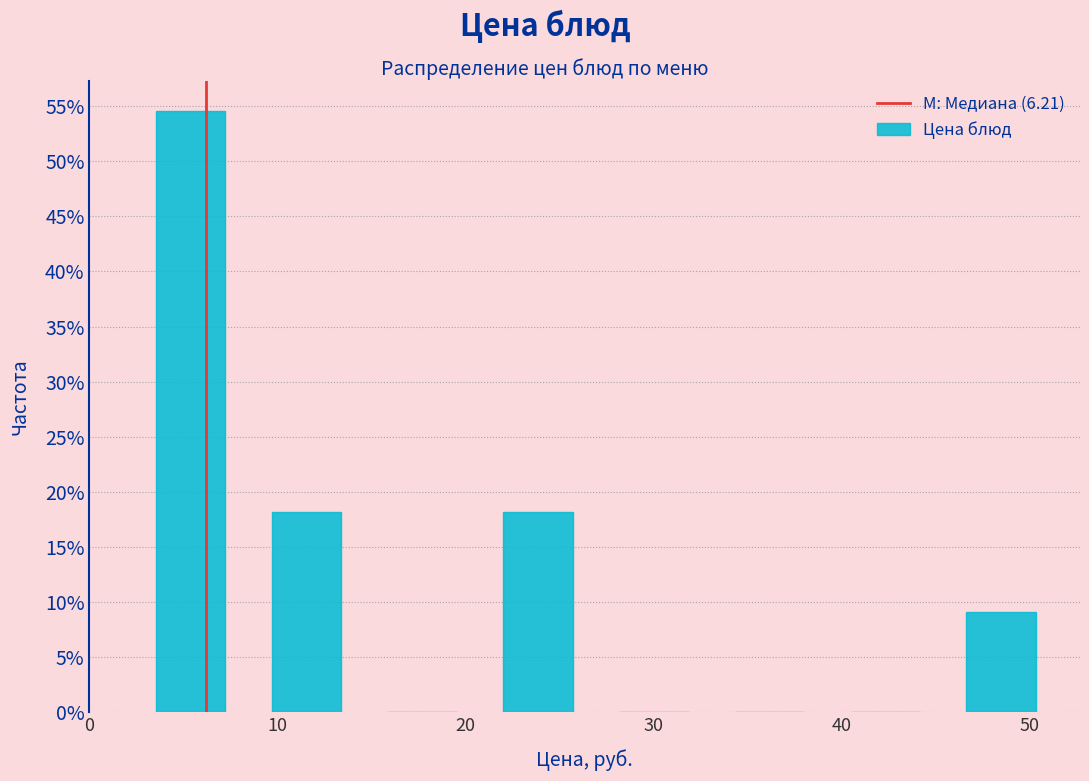

Reading left to right, transcribe this chart: for each bar, give the range it covers on the x-axis and its height. Neither the bar edges nor the heights are printed on the chart, so give them approximately, as read against the axes.

2 to 8: 54.5
8 to 15: 18.0
15 to 21: 0
21 to 27: 18.0
27 to 33: 0
33 to 39: 0
39 to 45: 0
45 to 52: 9.0